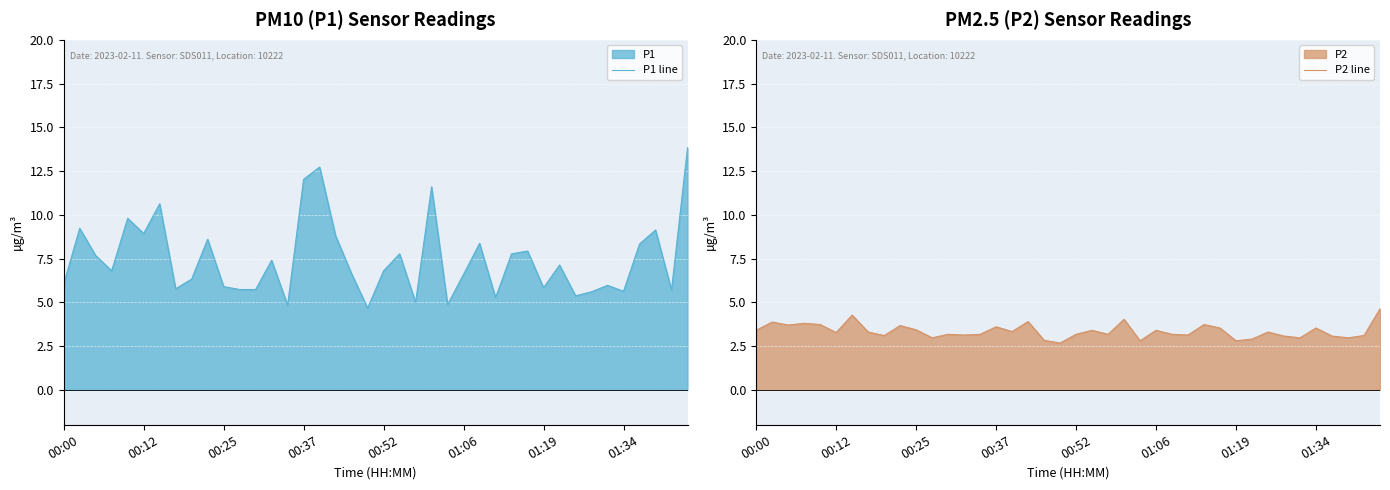

What is the maximum value for P1 line?

13.8